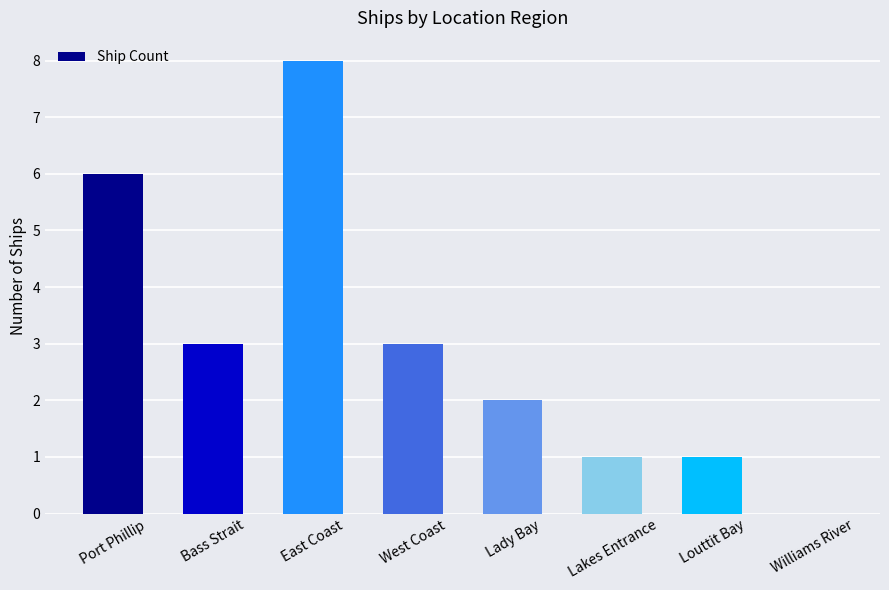

Which has a higher value, Port Phillip or Lady Bay?

Port Phillip